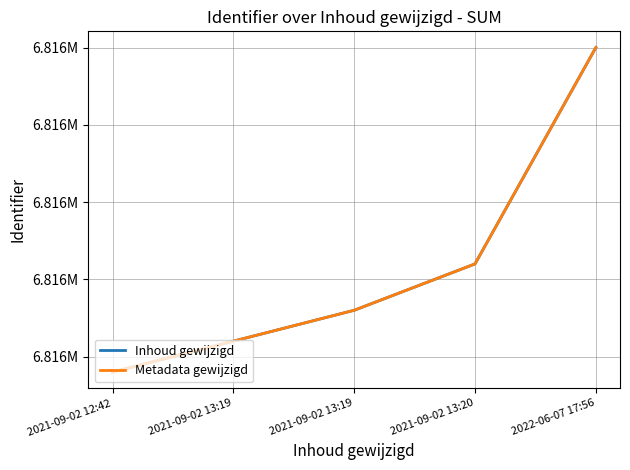

Is this an area chart (filled region under the line)?

No